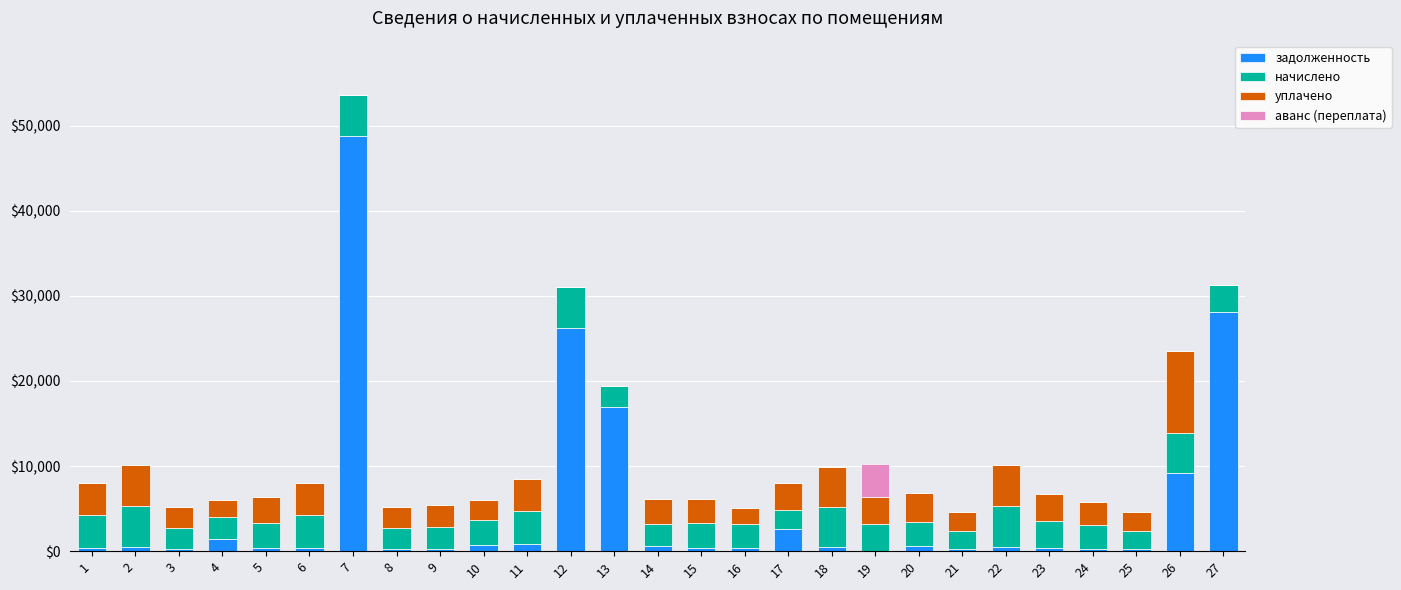

What is the total value across all series at 7?

53567.5